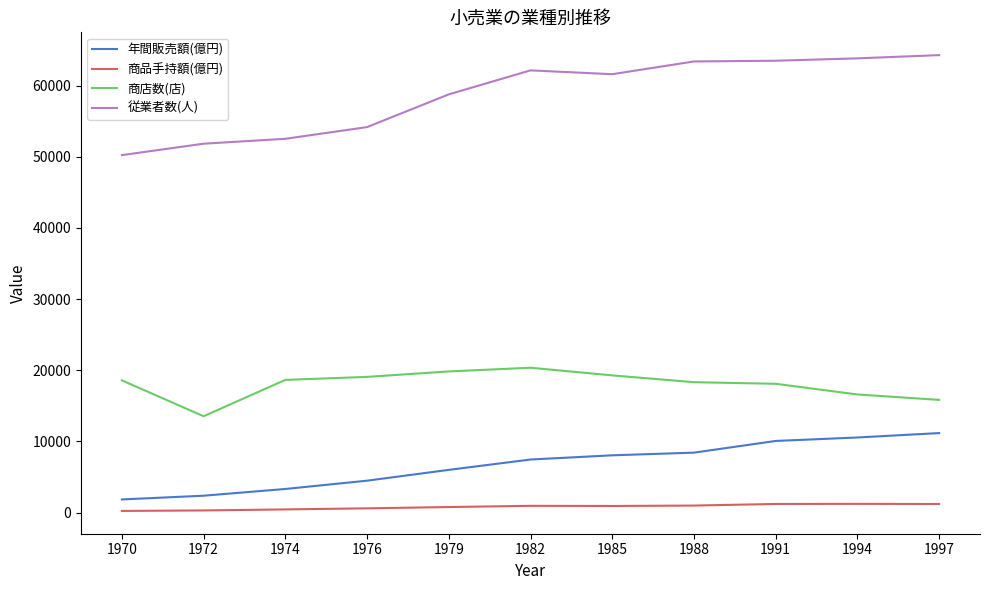

How many lines are shown in the chart?

4